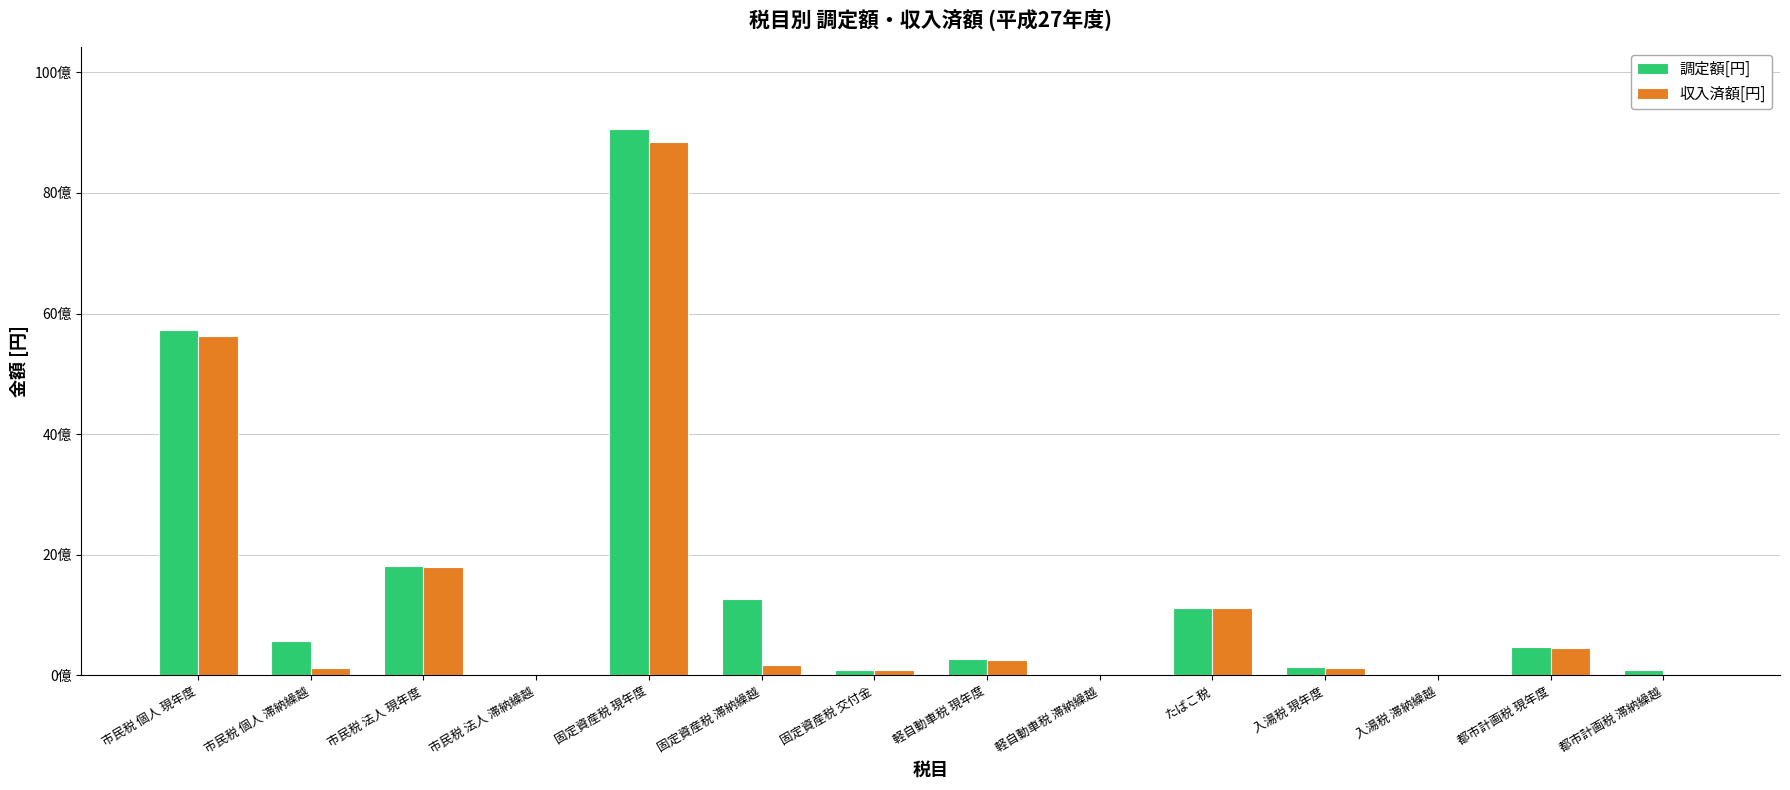

Does the chart contain stacked bars?

No